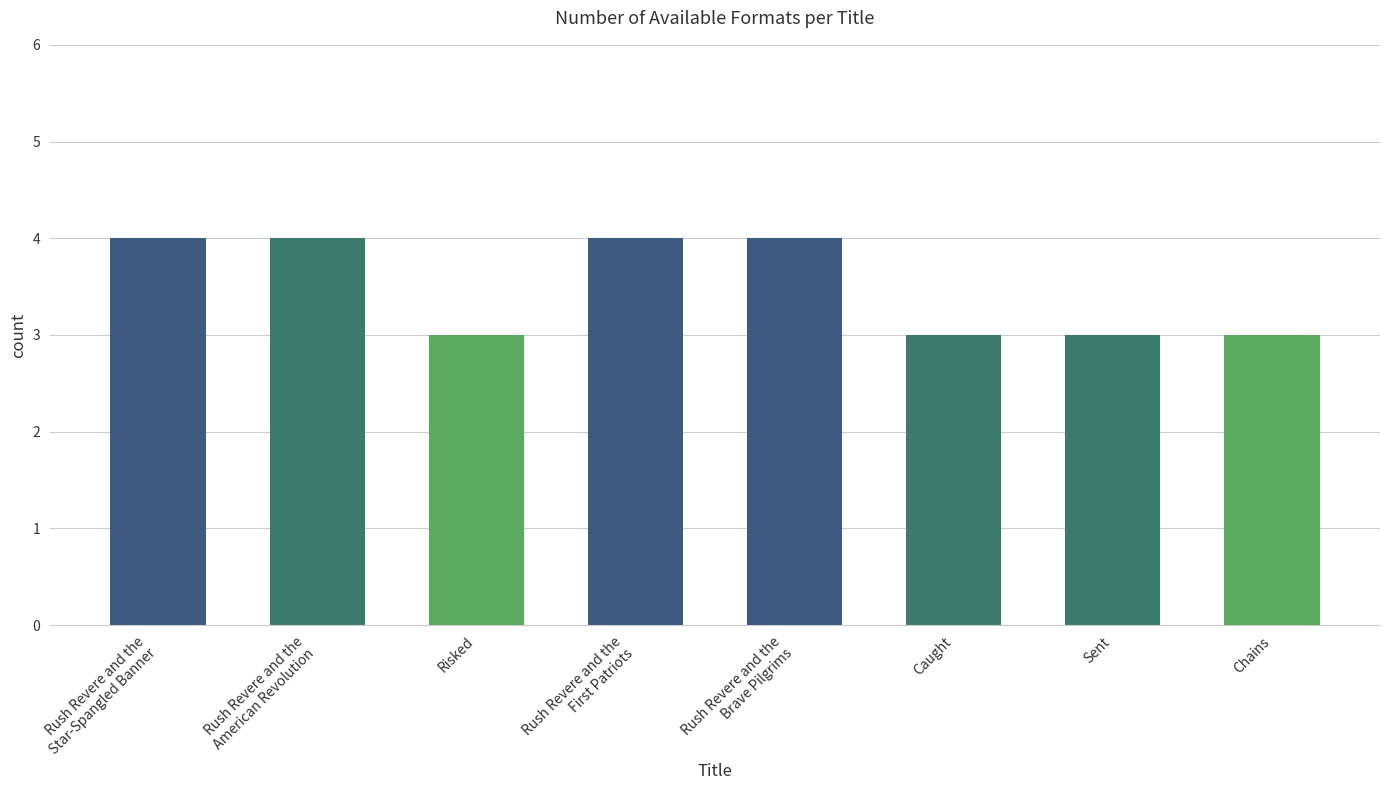

Reading left to right, what are all the values shown in this chart?

4	4	3	4	4	3	3	3